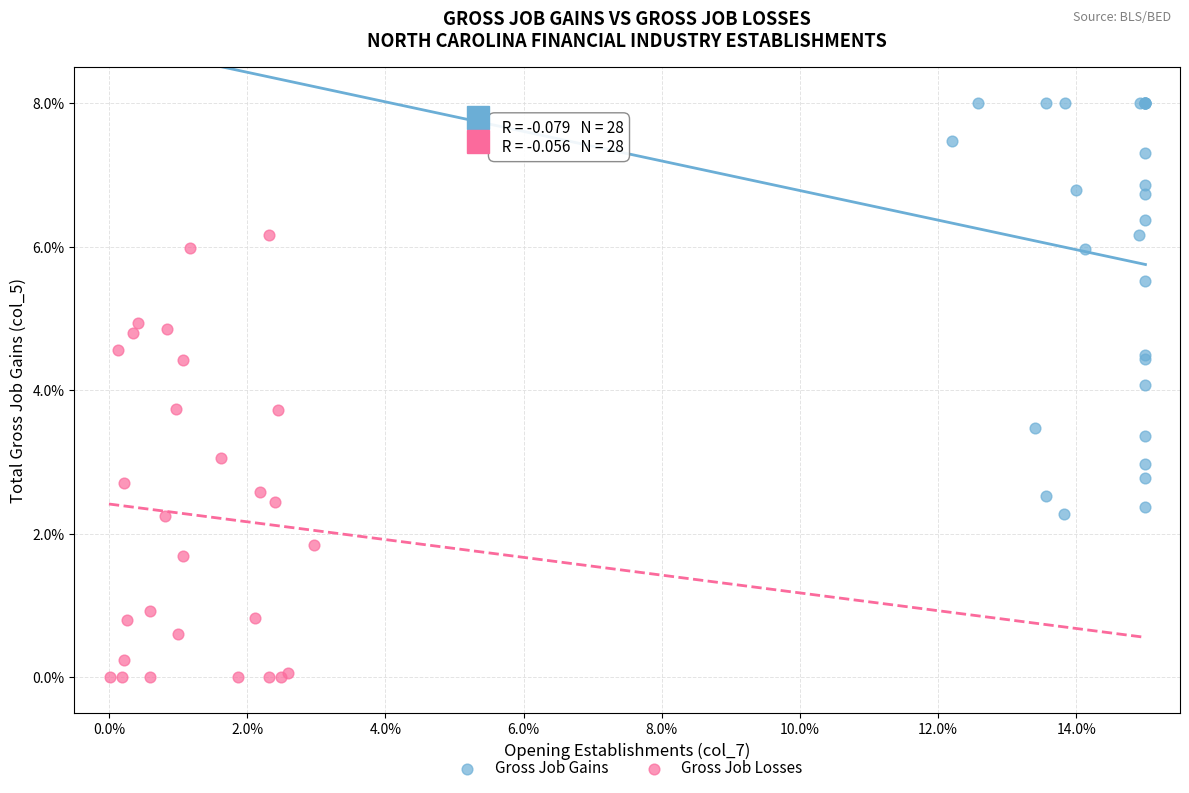

Which series reaches the minimum Y coordinate?

Gross Job Losses